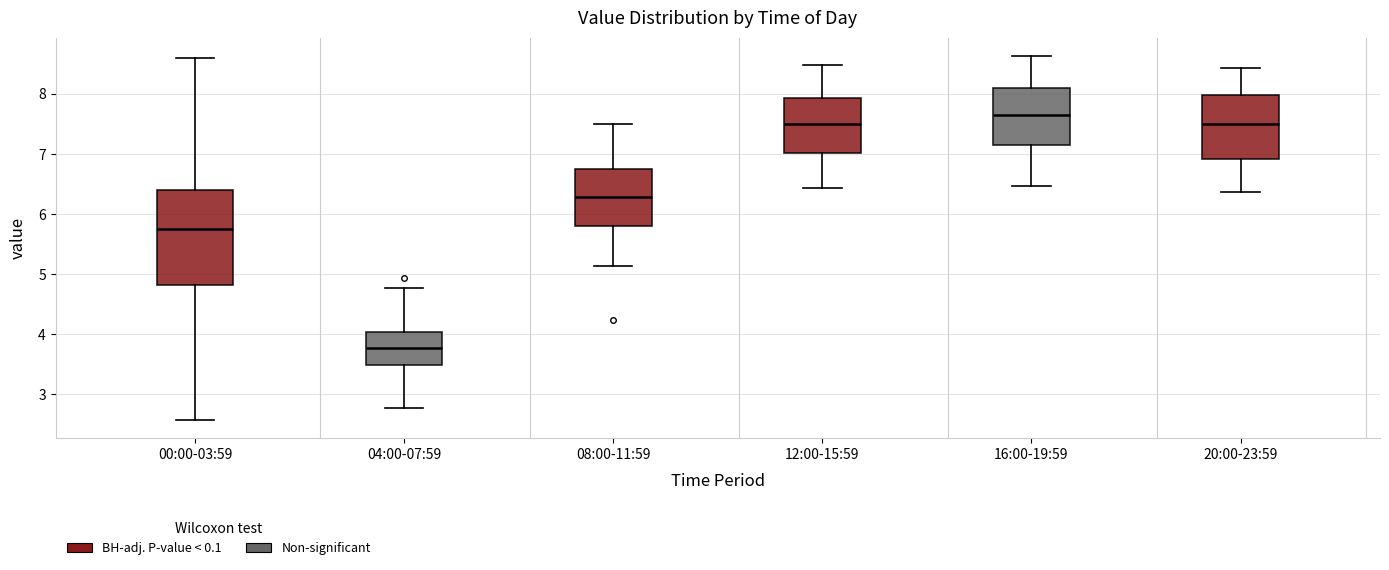

Where does the median line of the box for 12:00-15:59 sit on the y-axis? The values are not printed on the chart, so give them approximately, as read against the axis.

7.5